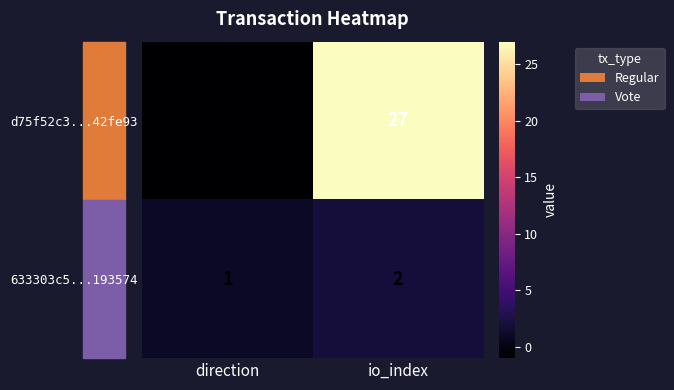

At how many categories does at least one series exceed 13?

1